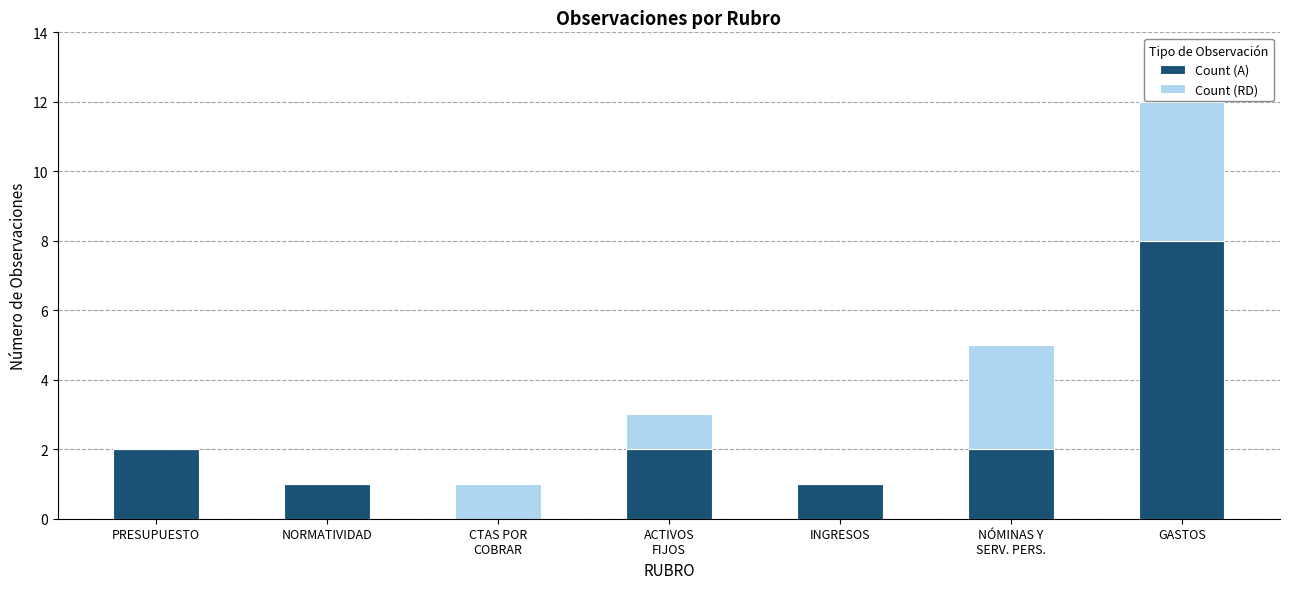

How many distinct data groups are displayed?

2